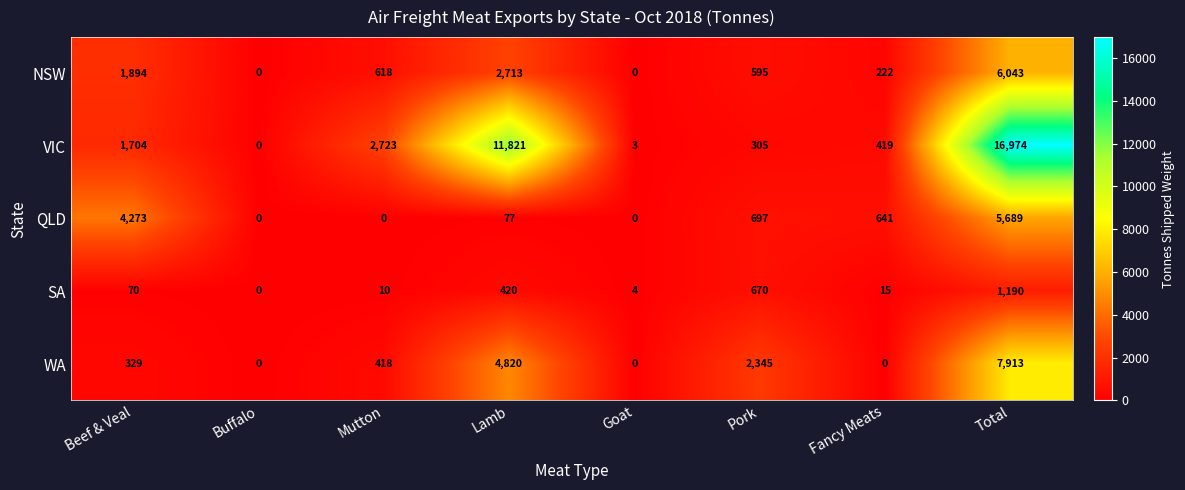

How many categories are shown in the chart?

8